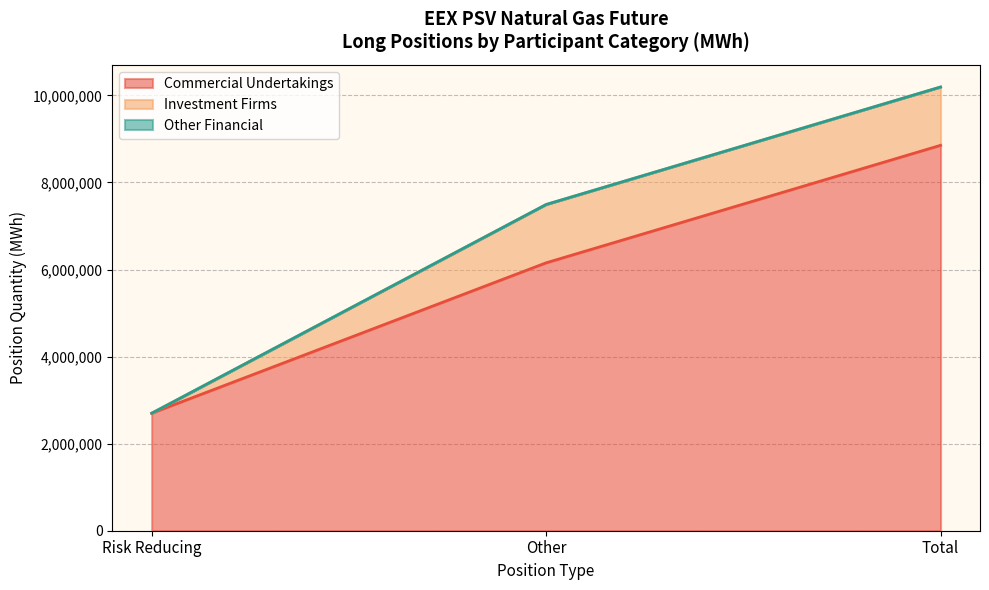

At how many categories does at least one series exceed 2757582?

2